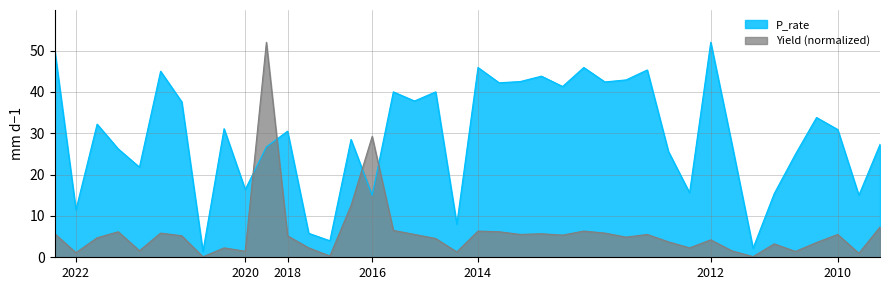

After their last crossing, which series has the higher values: P_rate or Yield (normalized)?

P_rate